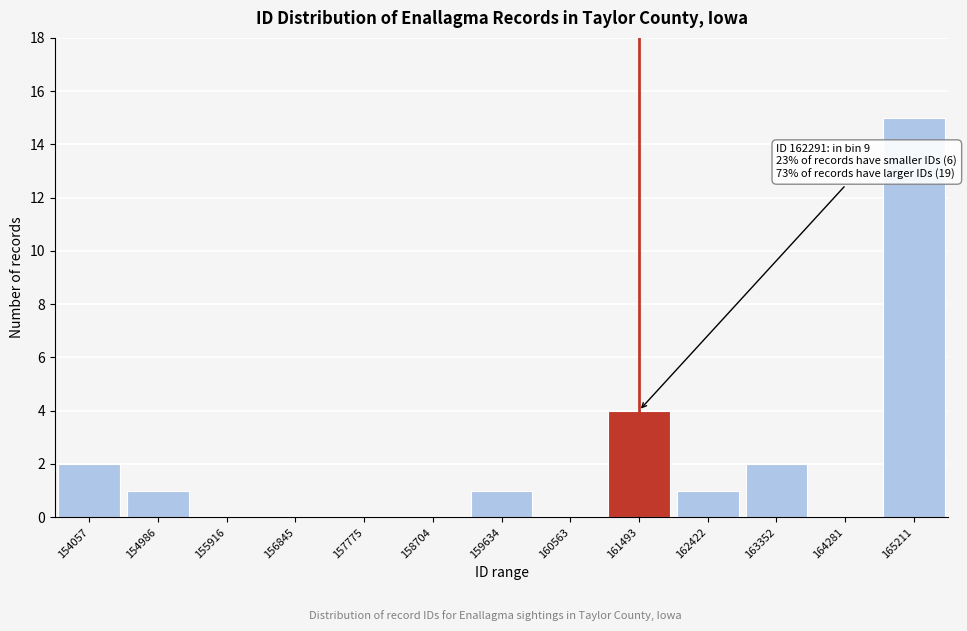

Reading left to right, list all the values displayed in this chart.

154057=2	154986=1	155916=0	156845=0	157775=0	158704=0	159634=1	160563=0	161493=4	162422=1	163352=2	164281=0	165211=15